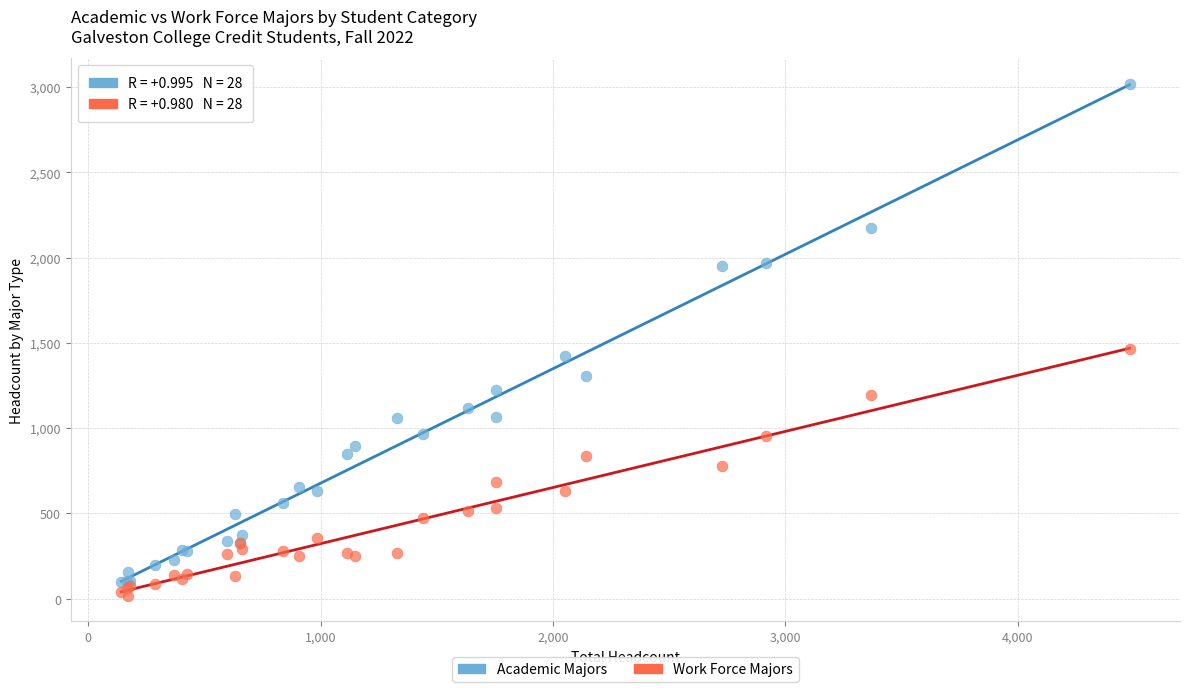

In the Academic Majors series, what Y value is closest to 1559?

1422